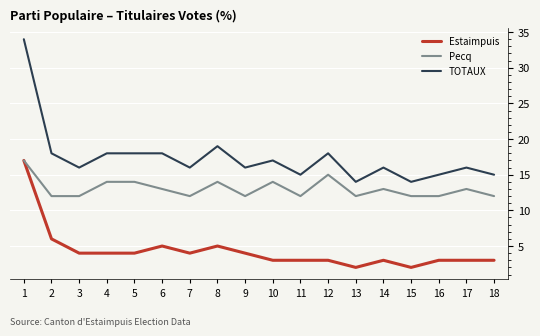

How many lines are shown in the chart?

3